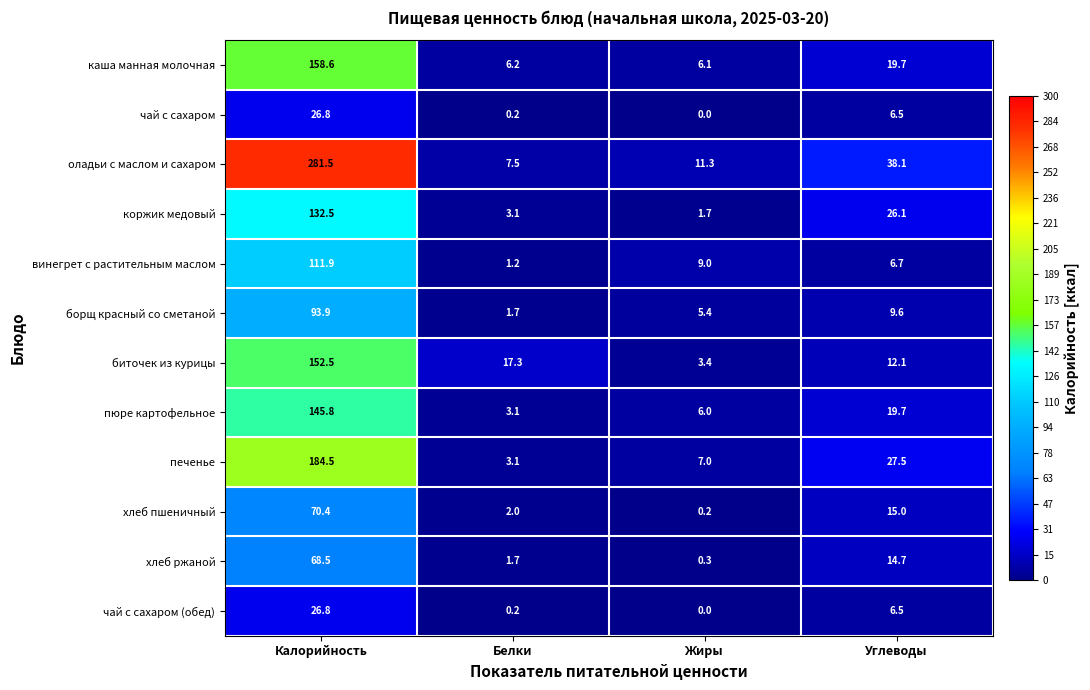

What is the sum of all оладьи с маслом и сахаром values?

338.4